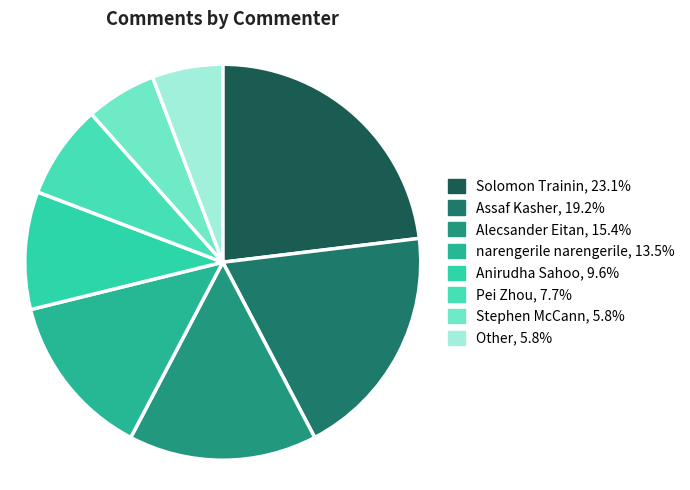

Count the number of slices in the pie.

8